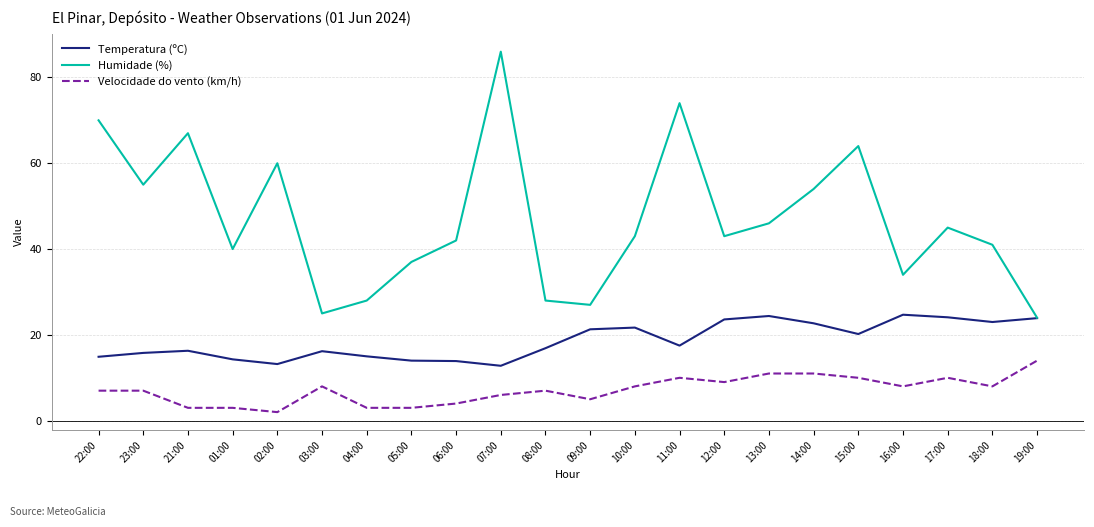

At how many categories does at least one series exceed 17?

22